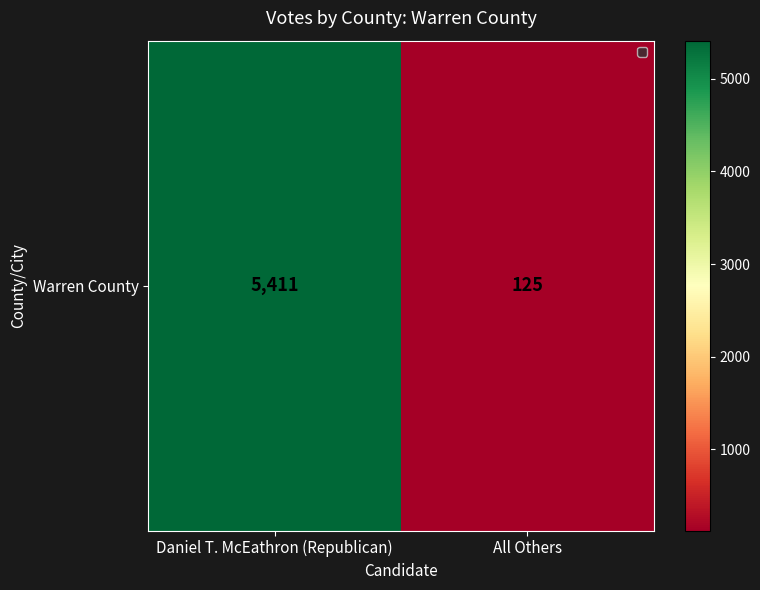

List the labels in order of value, smallest first.

All Others, Daniel T. McEathron (Republican)